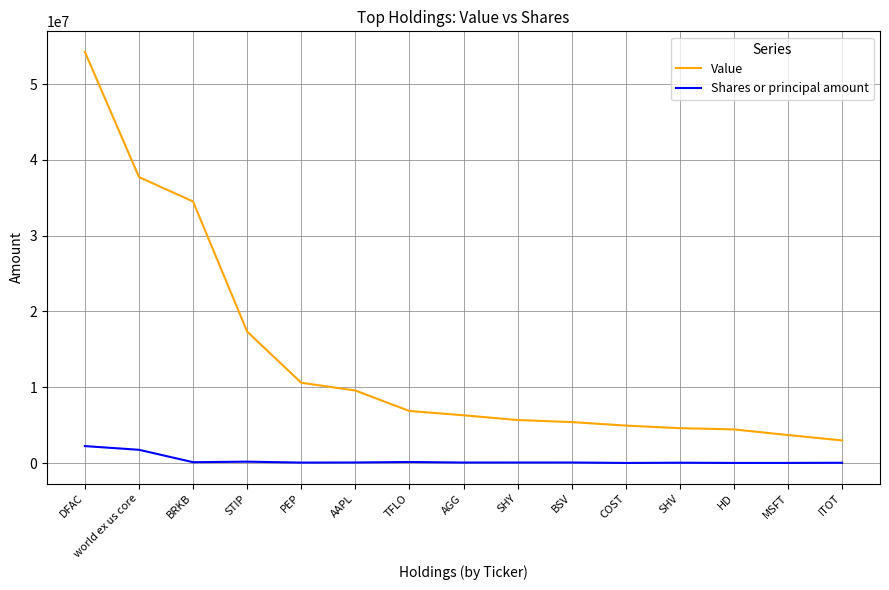

What is the difference between the maximum and minimum values in the Value series?

51263354